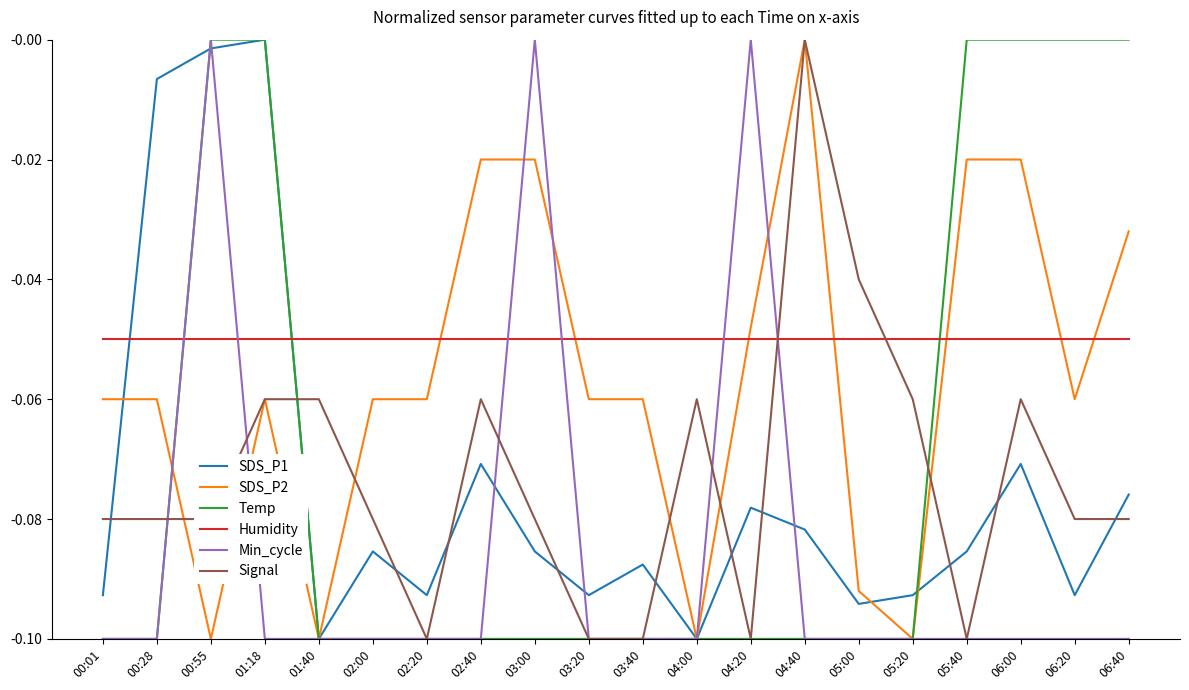

Count the number of data series in this chart.

6